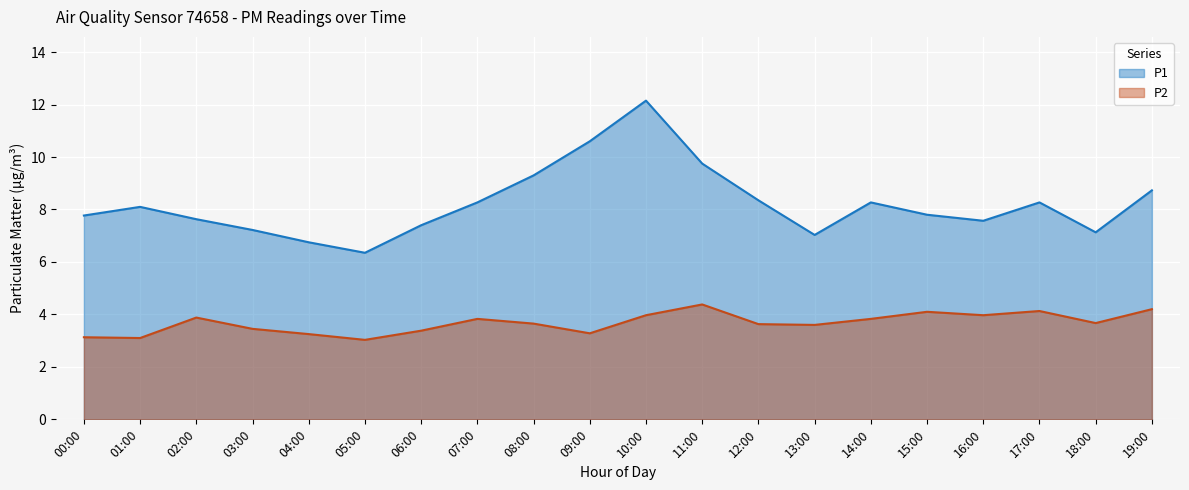

What is the total value across all series at 10:00?

16.1